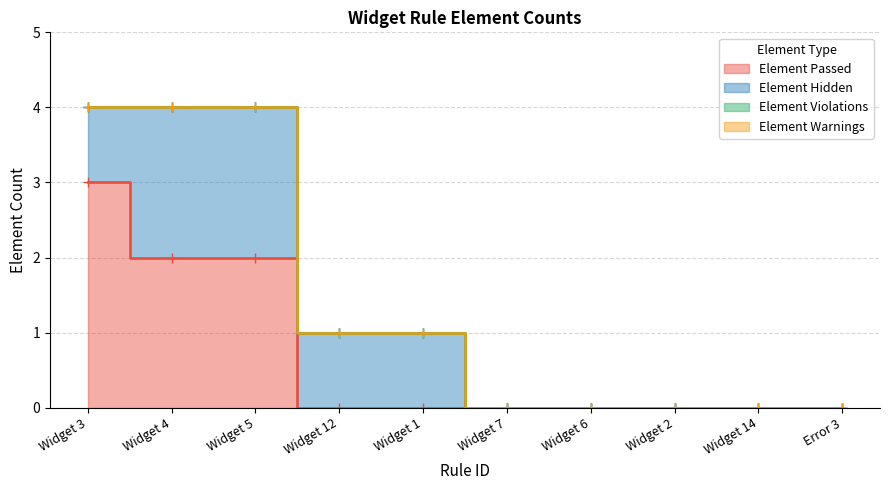

At which label does Element Violations reach its peak?

Widget 3